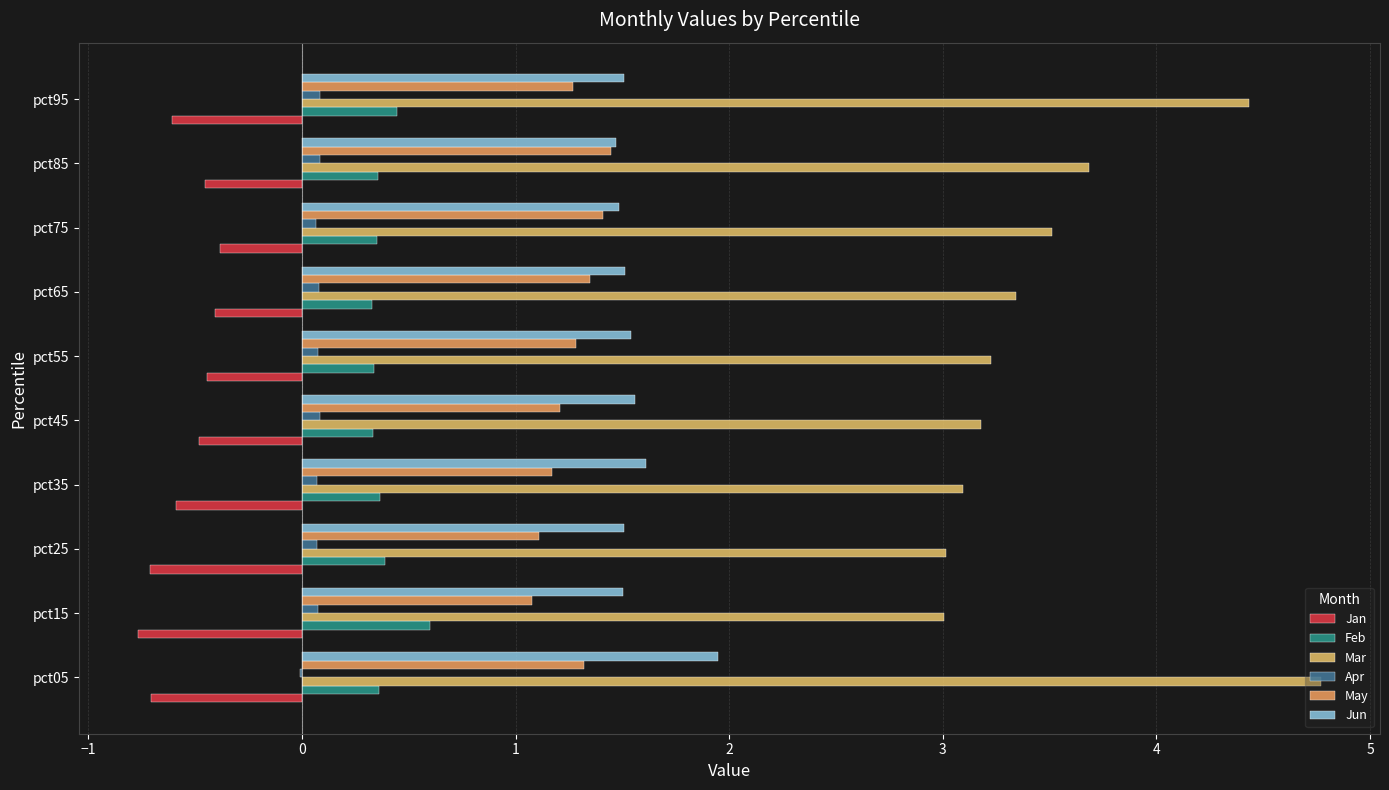

Count the number of data series in this chart.

6